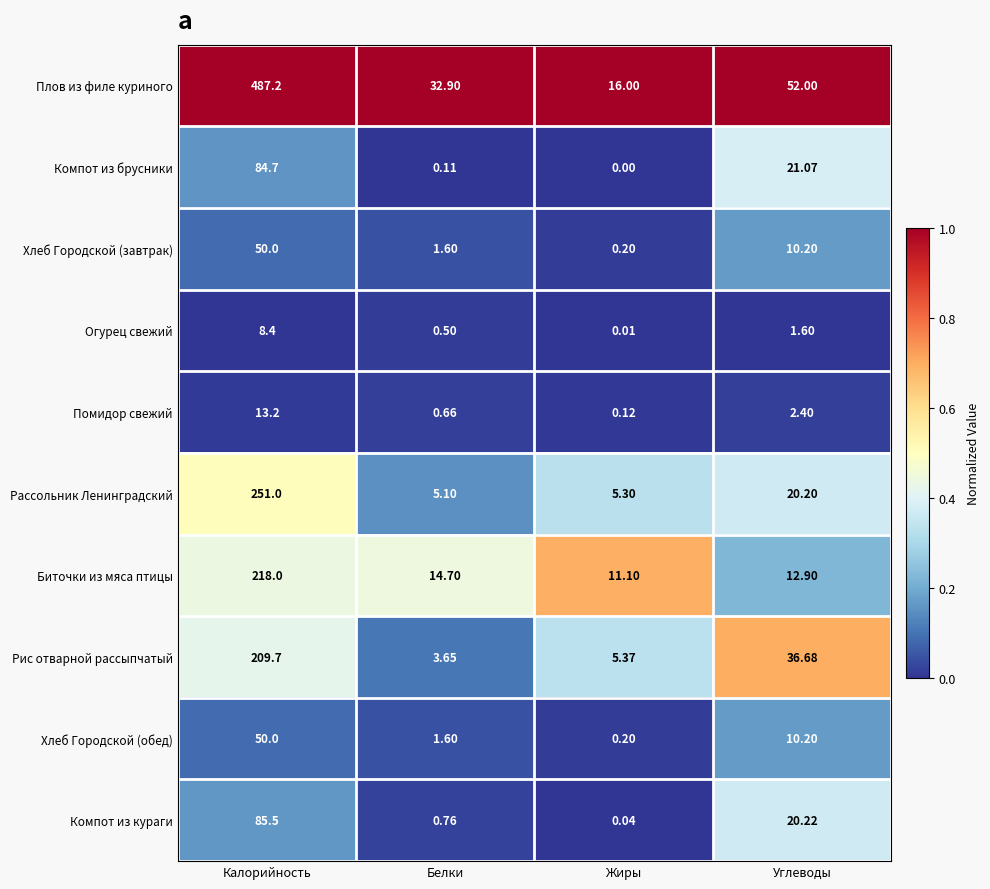

List the labels in order of Рис отварной рассыпчатый value, smallest first.

Белки, Жиры, Углеводы, Калорийность